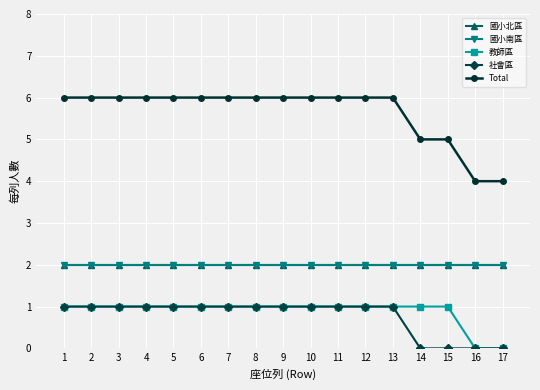

Does the chart display data point markers on the line(s)?

Yes